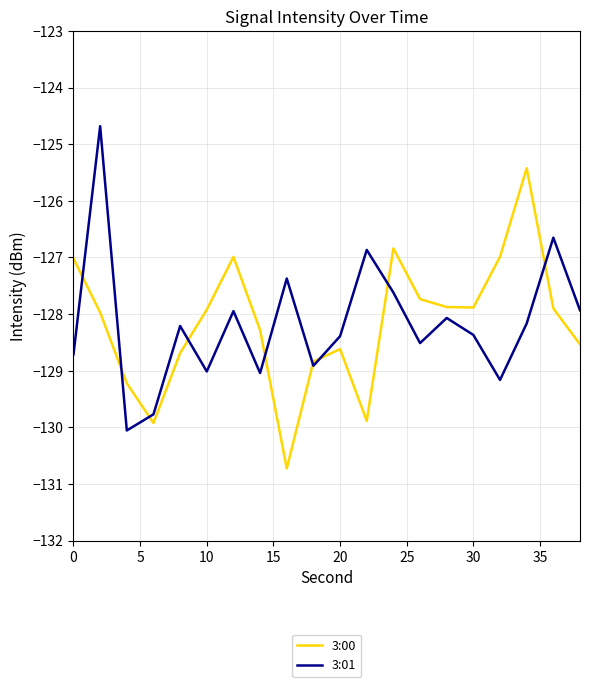

What is the maximum value shown in the chart?

-124.7